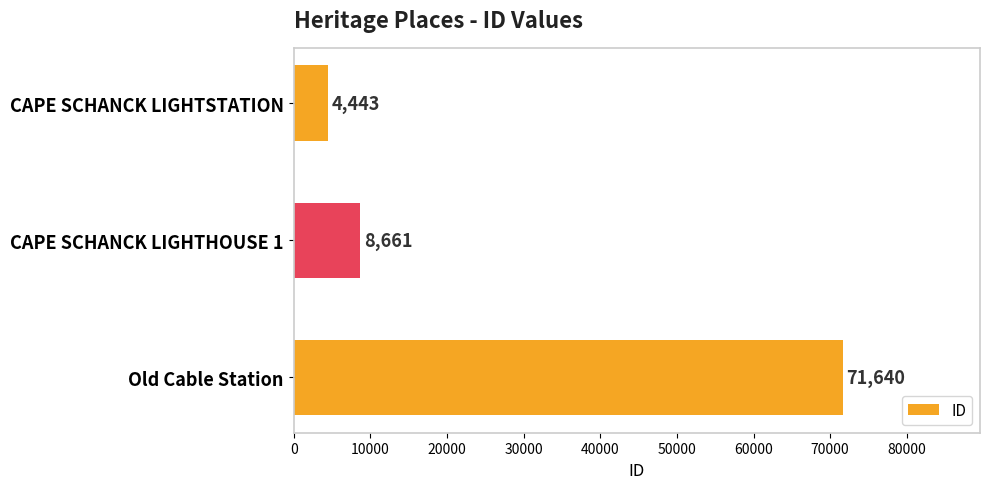

What is the average value?

28248